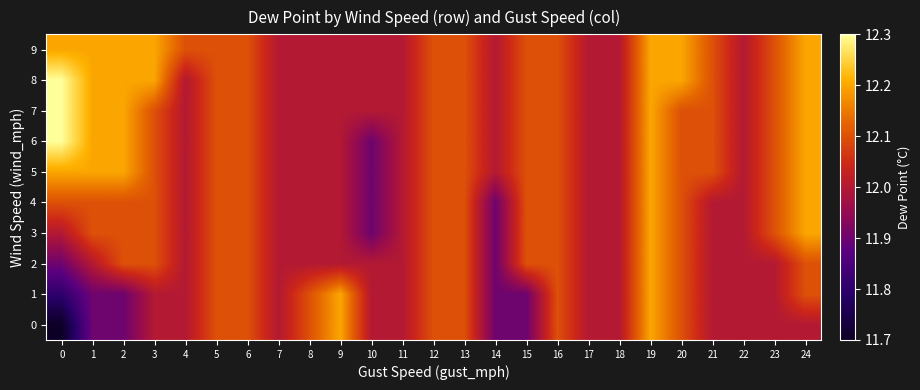

At which category is the sum across all series the highest?

19